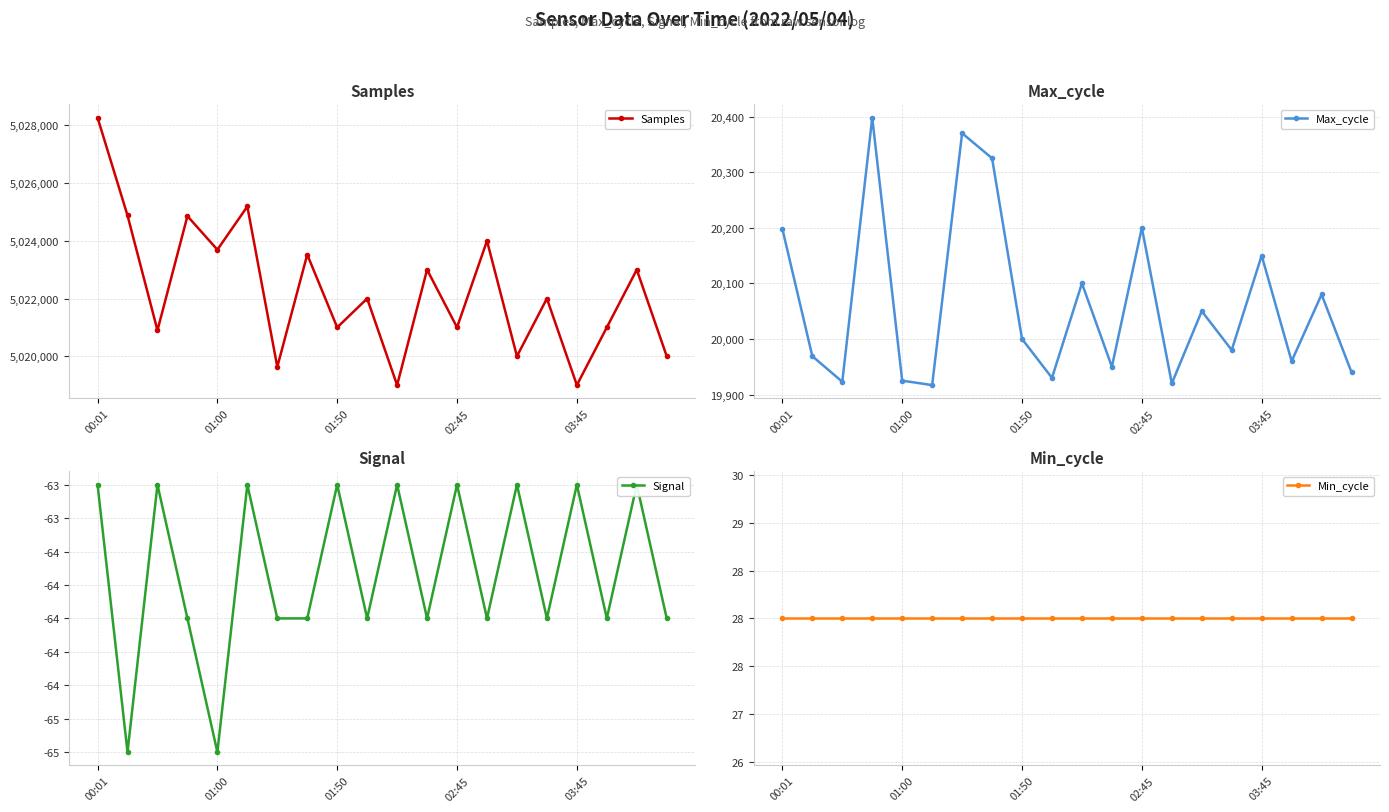

Between 5 and 17, which series saw the biggest shift?

Samples